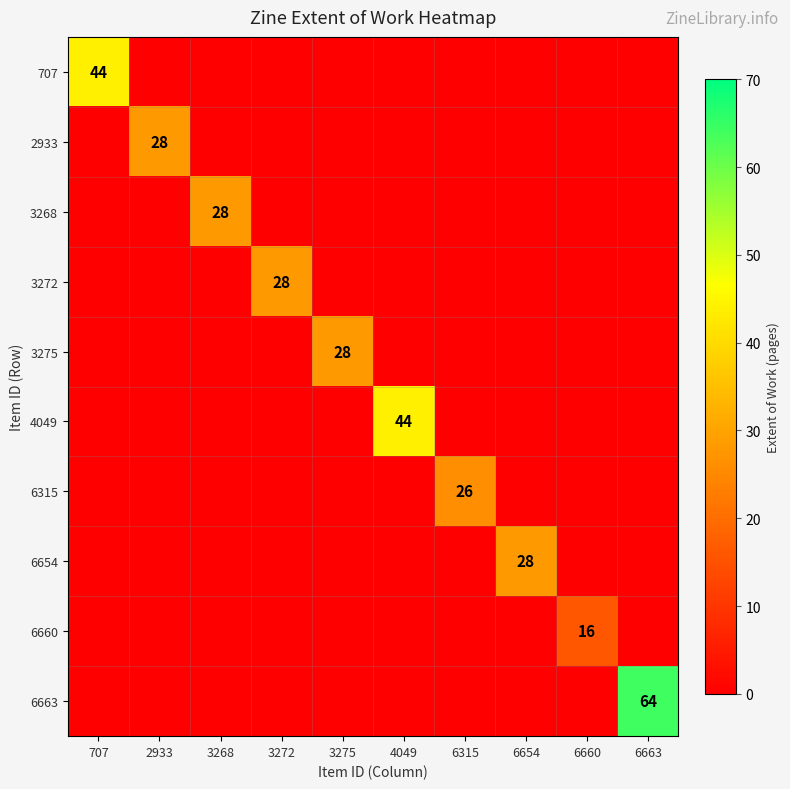

The 6663 series shows 21 at 6663. True or false?

False